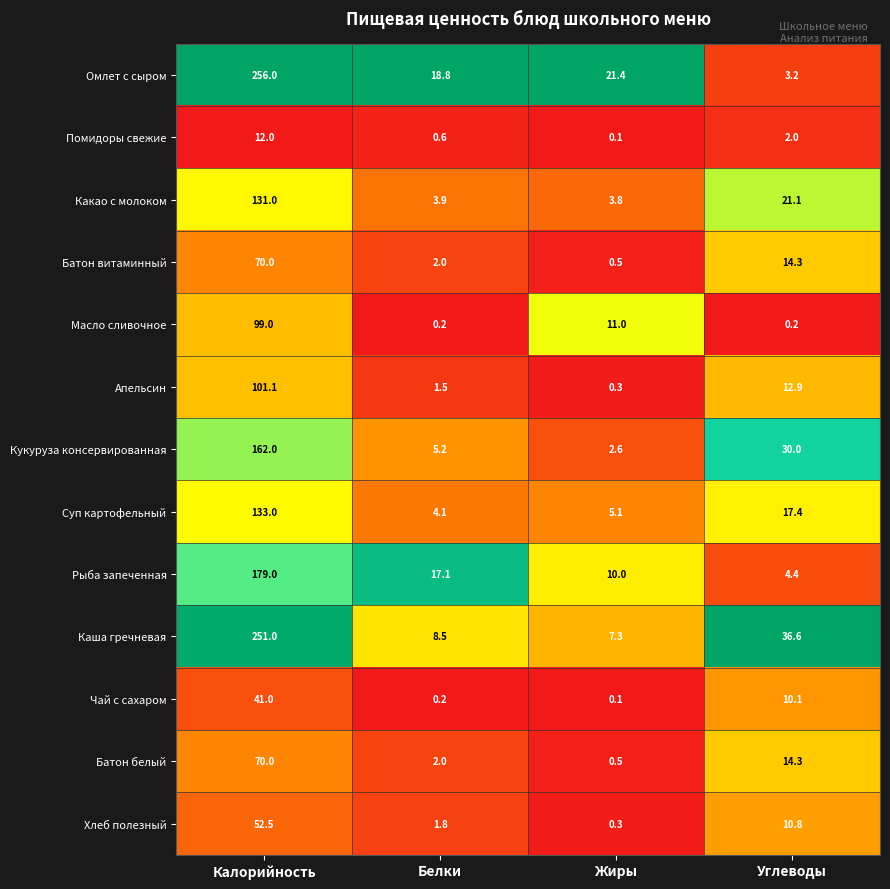

What is the total value across all series at Калорийность?

1557.6